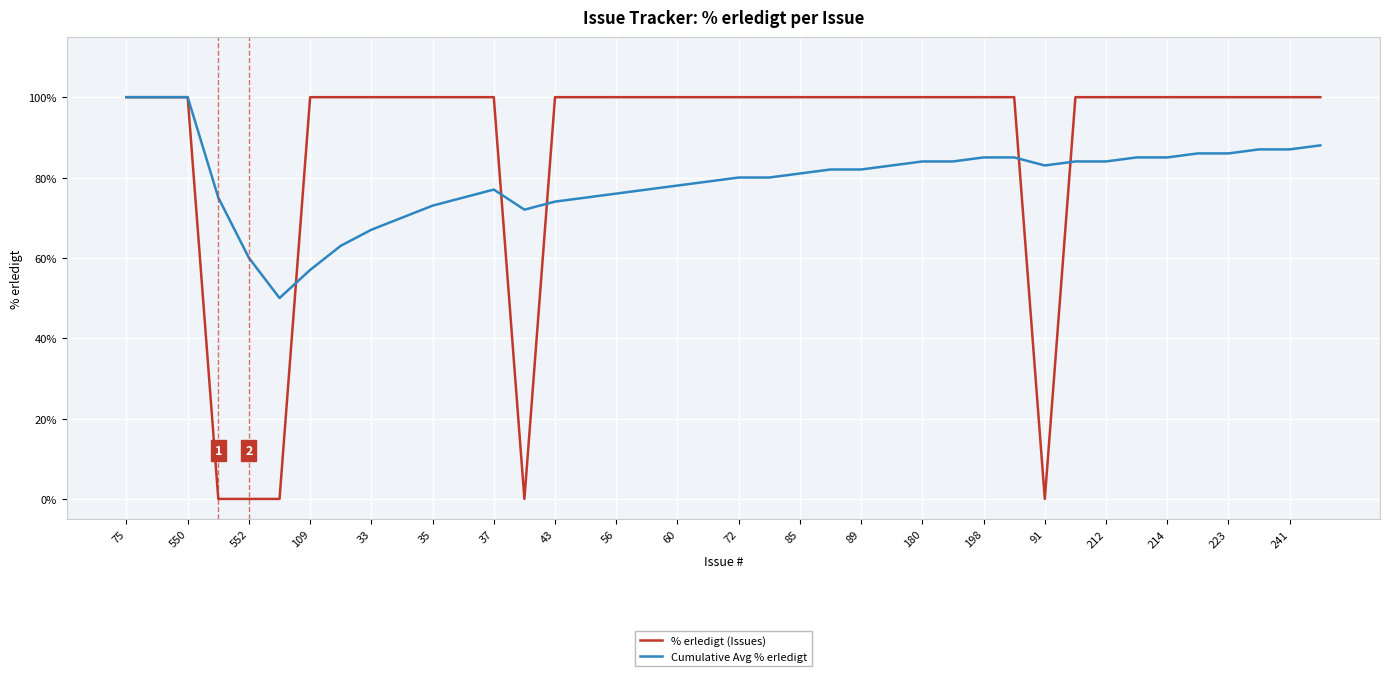

Which series has the widest spread of values?

% erledigt (Issues)